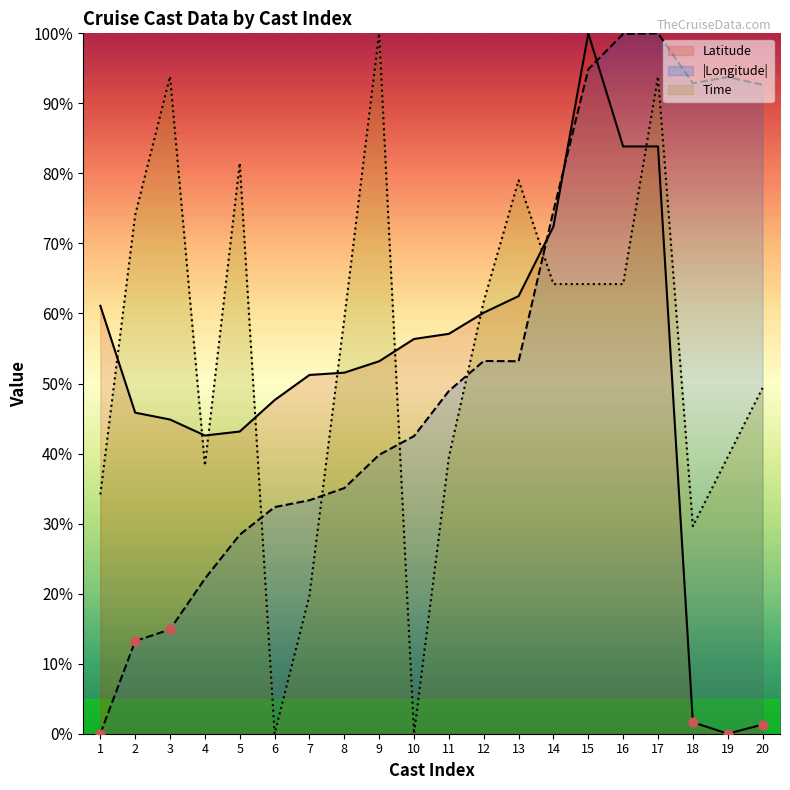

At which category is the sum across all series the highest?

17